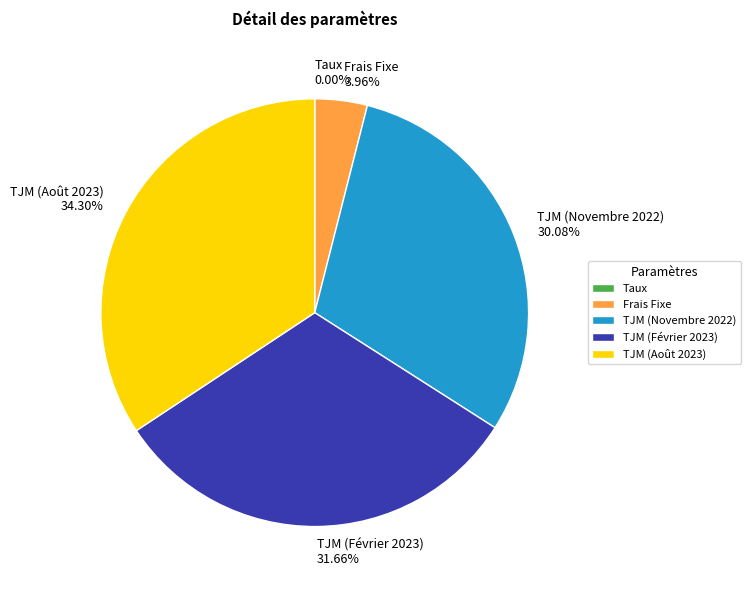

Which has a higher value, Frais Fixe 3.96% or TJM (Août 2023) 34.30%?

TJM (Août 2023) 34.30%